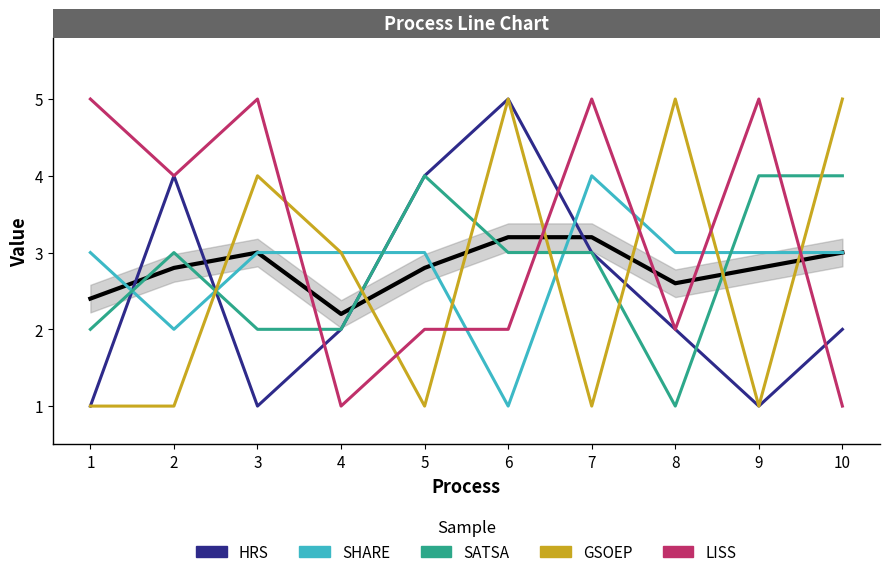

What are all the series names shown in the legend?

HRS, SHARE, SATSA, GSOEP, LISS